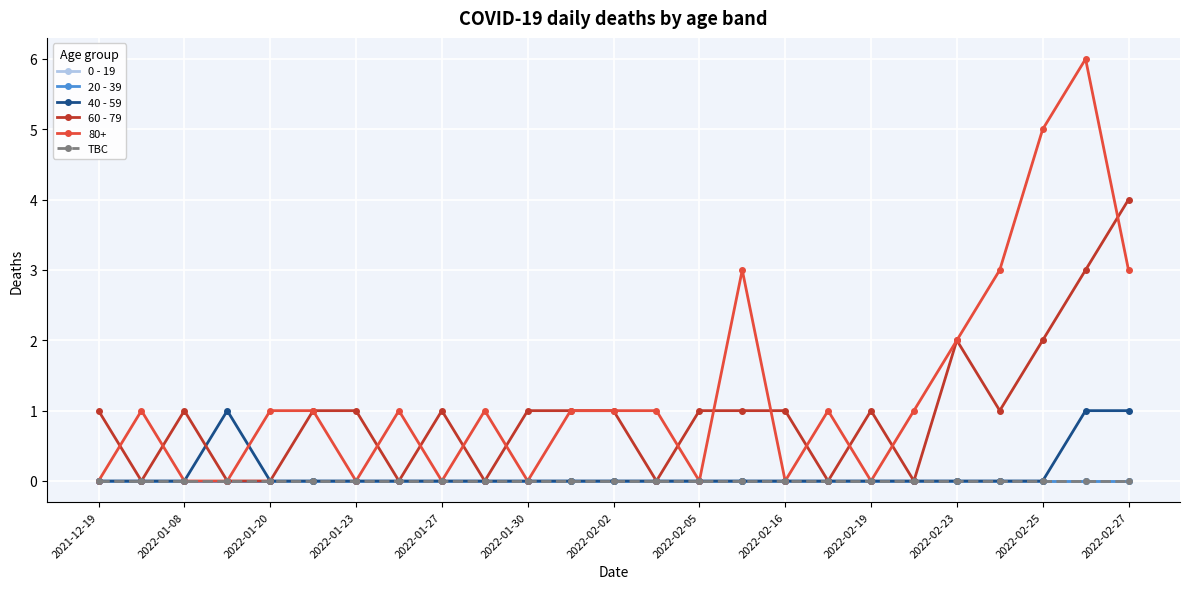

Is this an area chart (filled region under the line)?

No